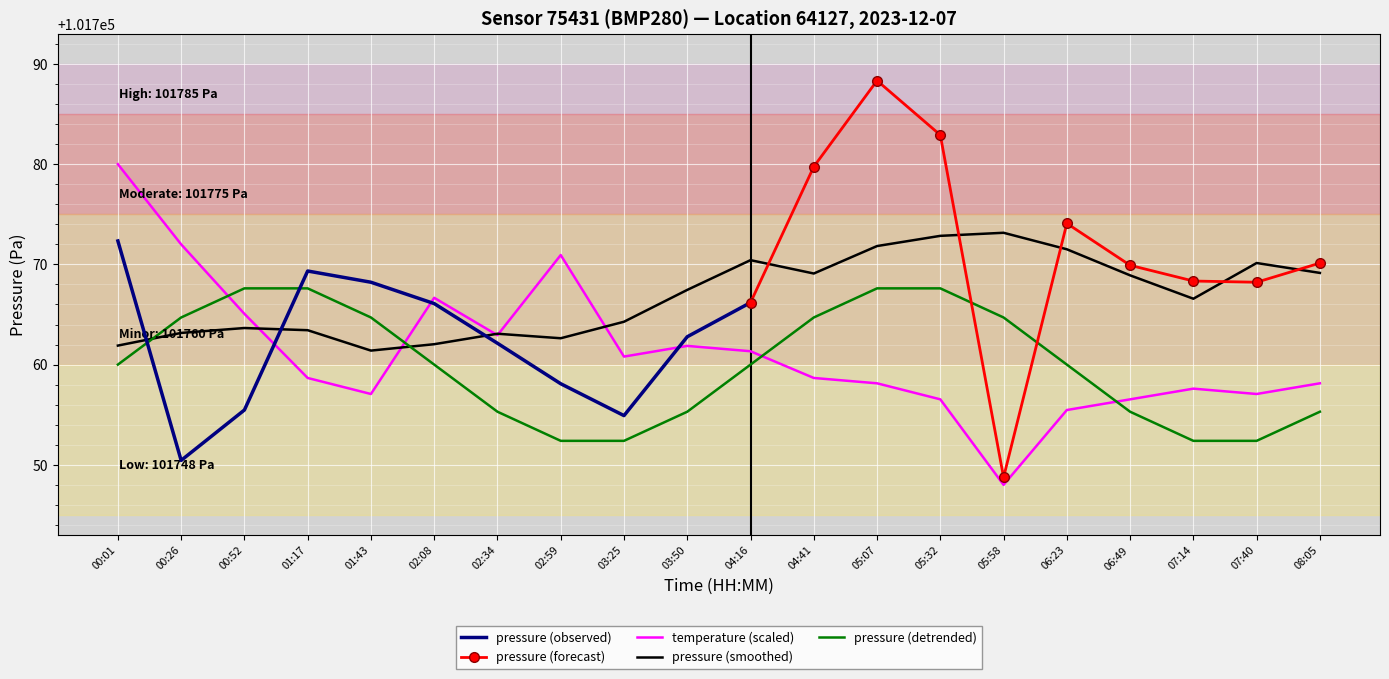

What is the maximum value for temperature (scaled)?

101780.0